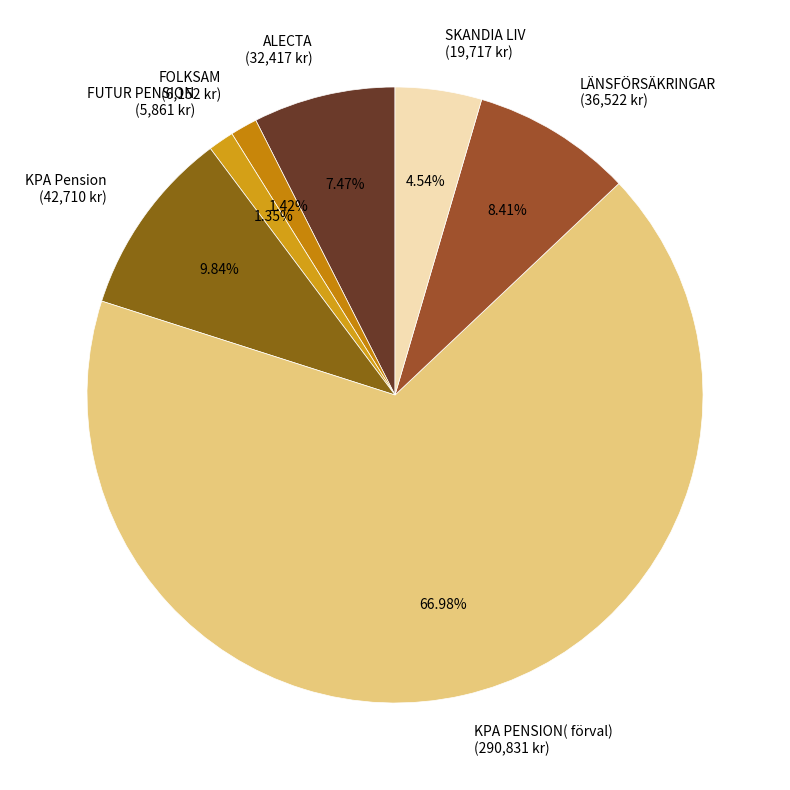

To the nearest percent, what percentage of the pie is KPA PENSION( förval)?

67%